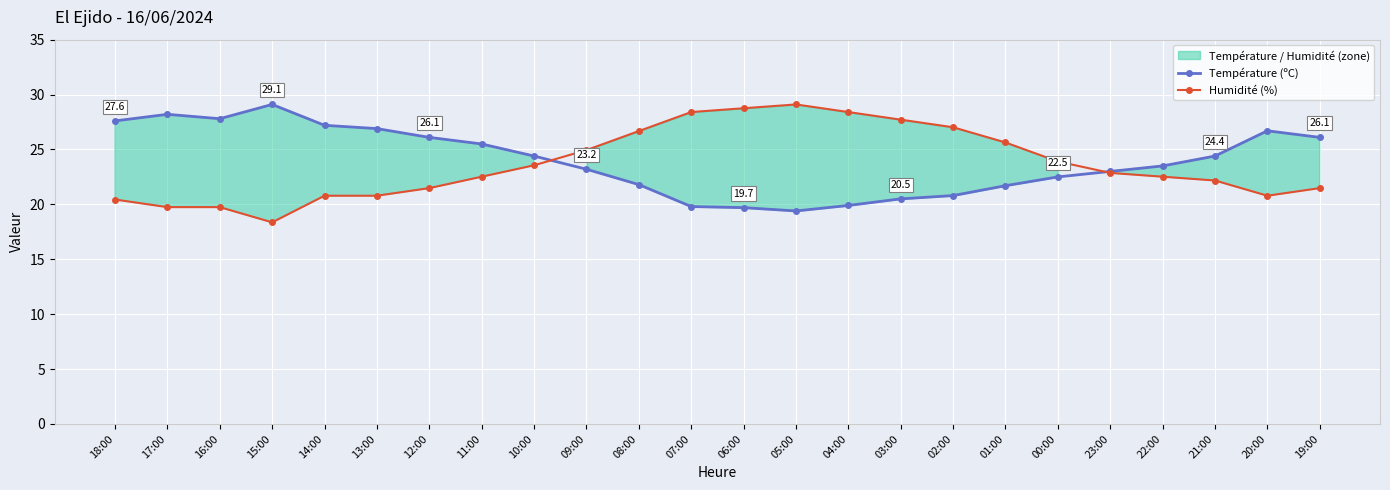

The value of Température (ºC) at 07:00 is 4.7. True or false?

False